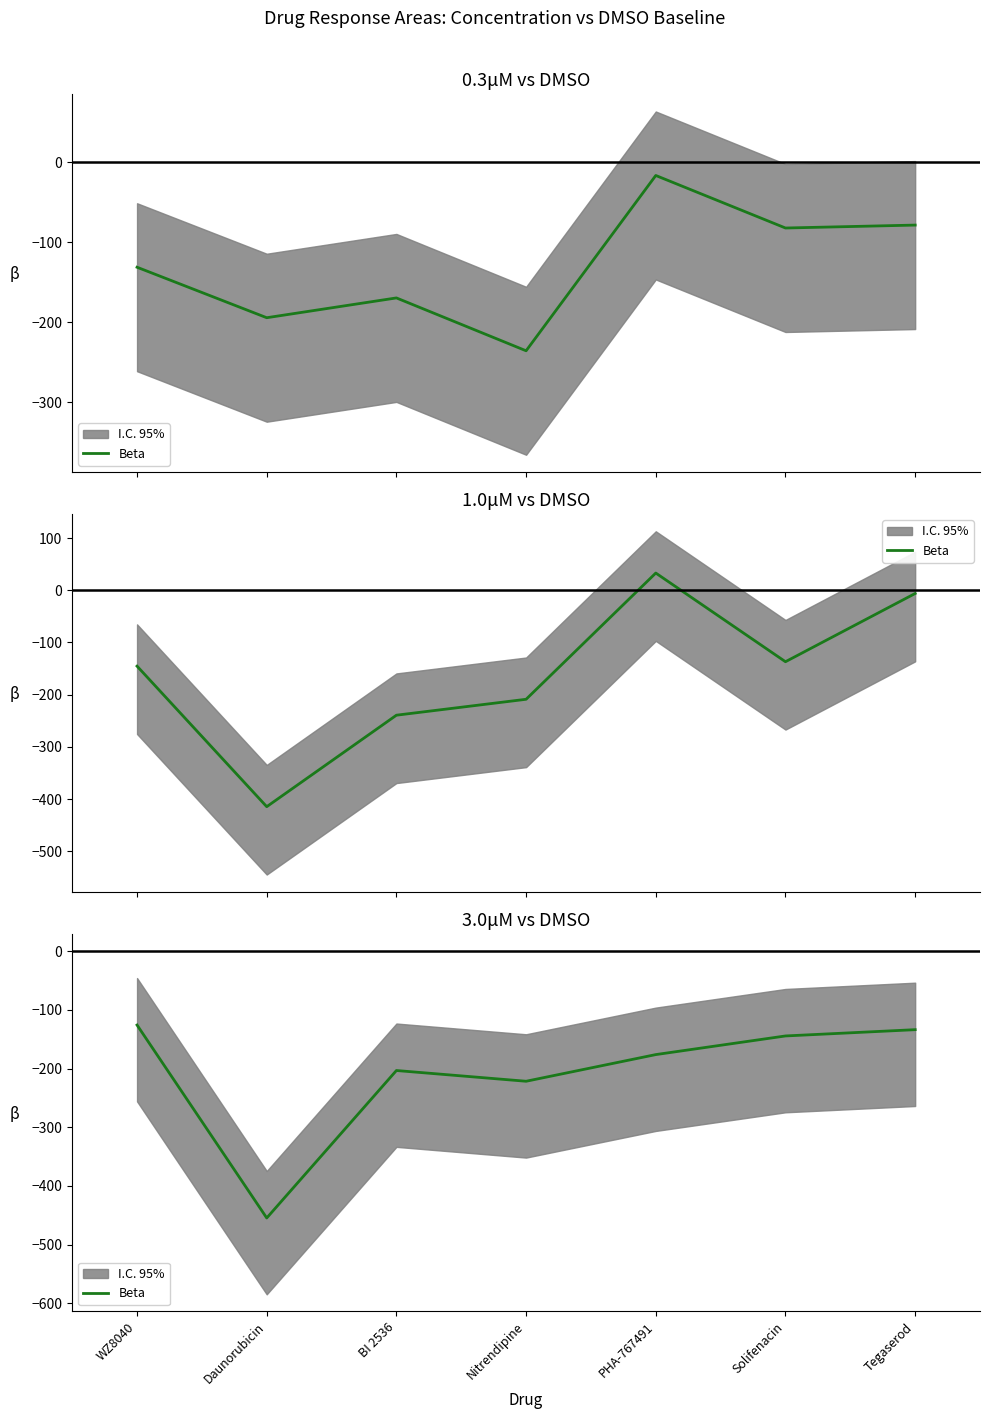

At which label does the data first exceed -176?

WZ8040